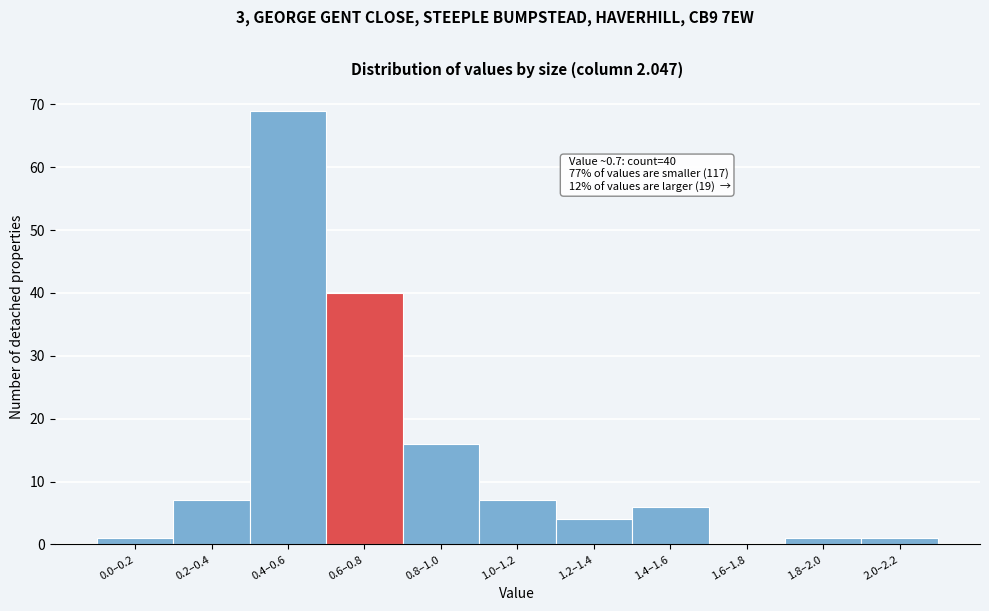

Reading right to left, transcribe all the data shown in this chart.

2.0–2.2=1	1.8–2.0=1	1.6–1.8=0	1.4–1.6=6	1.2–1.4=4	1.0–1.2=7	0.8–1.0=16	0.6–0.8=40	0.4–0.6=69	0.2–0.4=7	0.0–0.2=1